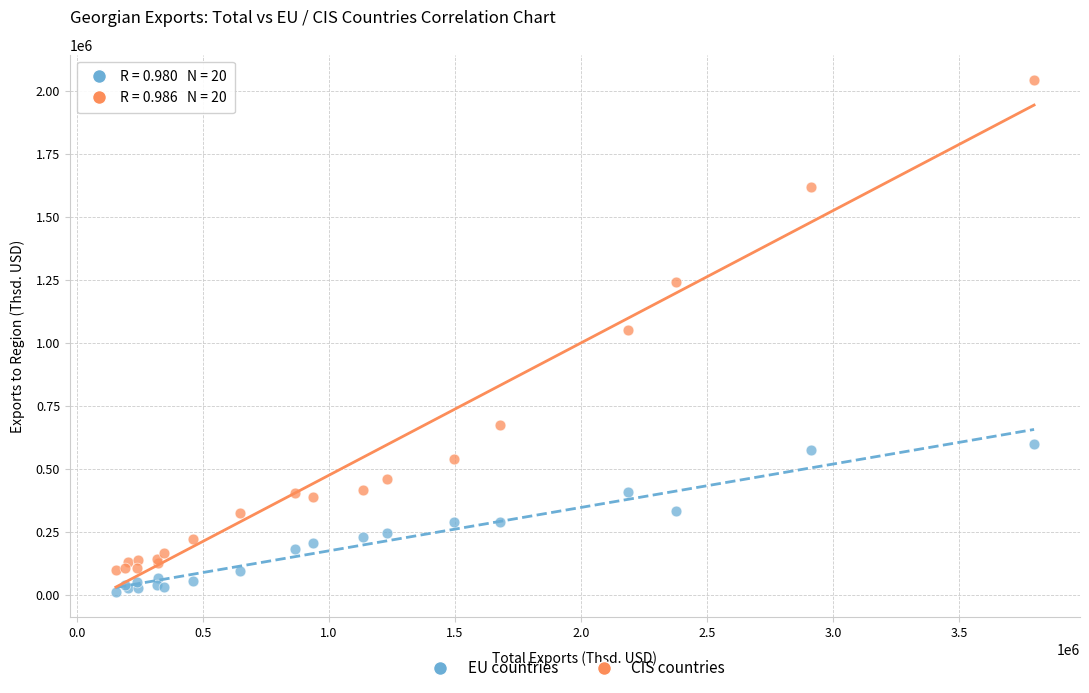

What is the X range (max minus min) for the scatter plot?

3641841.9